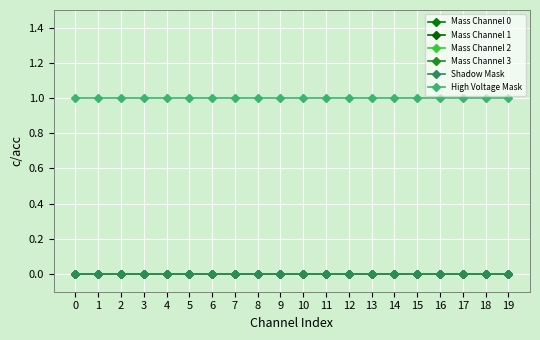

True or false: Mass Channel 1 has more than 1 points higher than both neighbors.

False